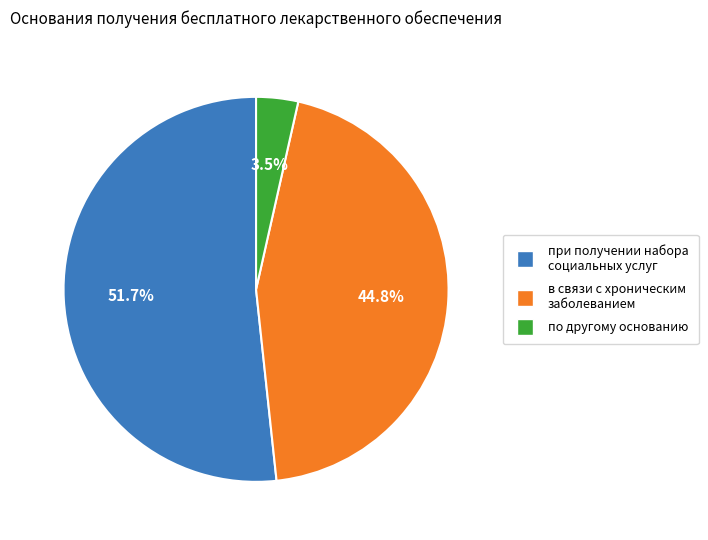

Is при получении набора социальных услуг the majority of the pie?

Yes